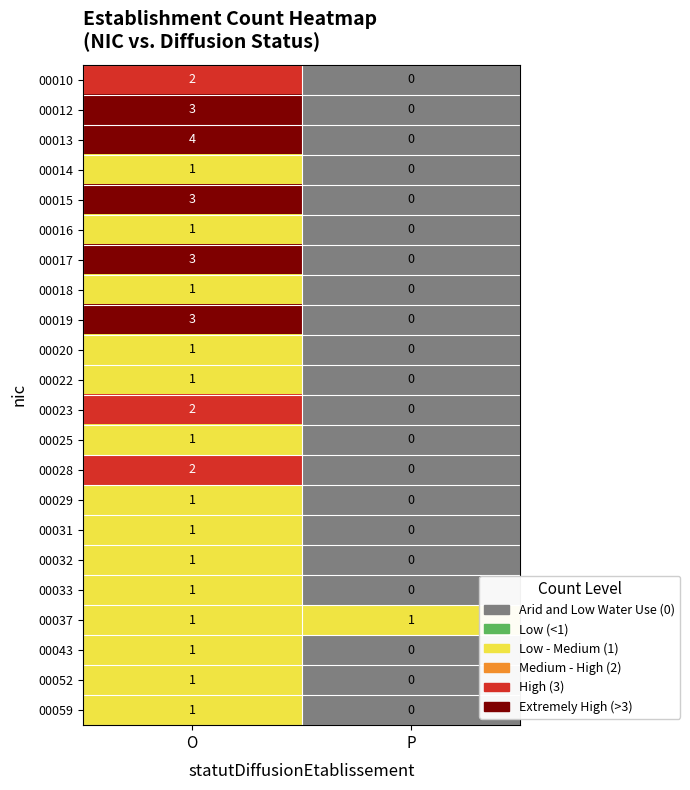

Which category has the highest value across all series?

O